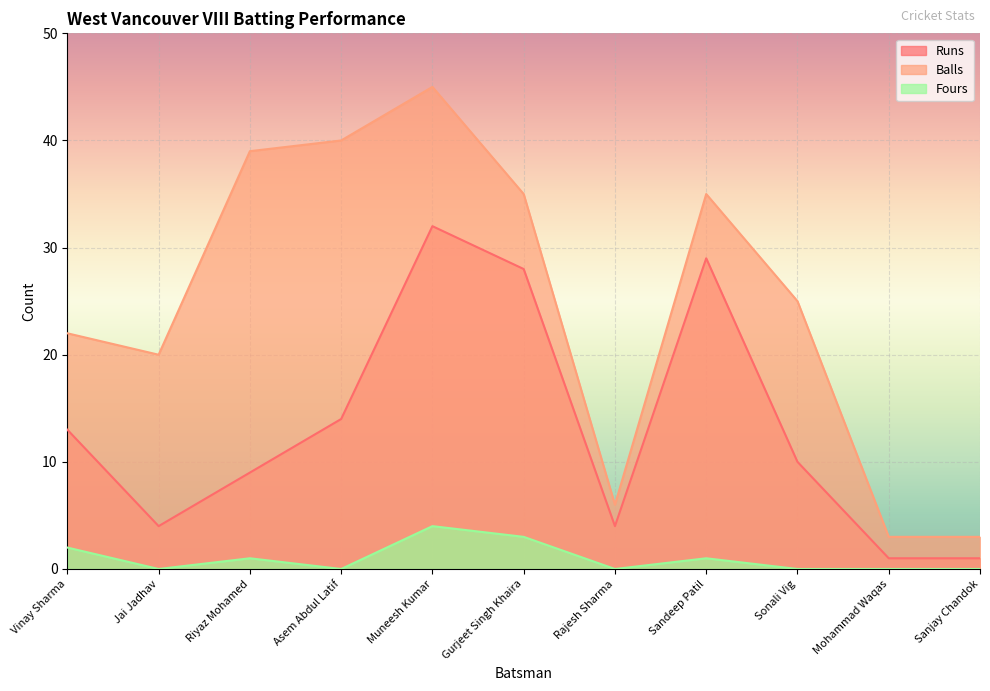

What is the total value across all series at Sanjay Chandok?

4